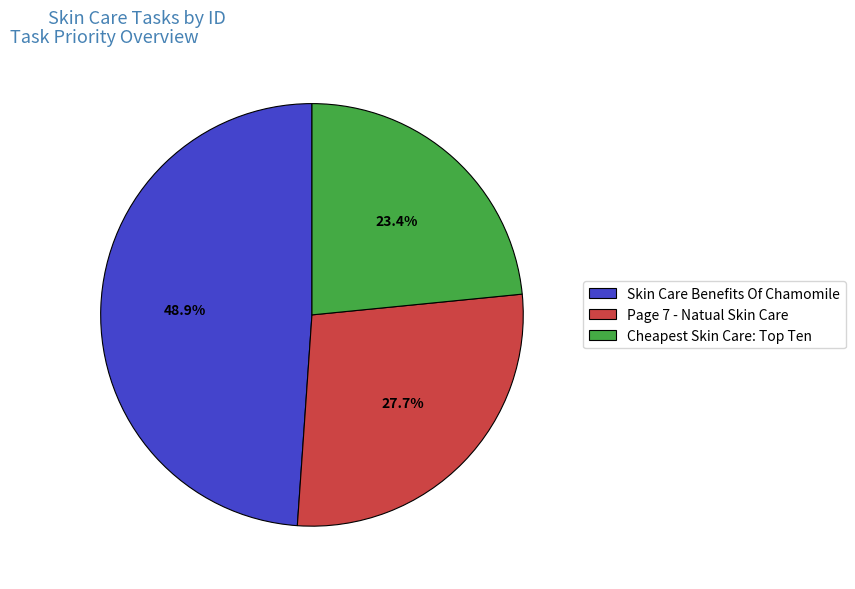

Does Skin Care Benefits Of Chamomile account for over 50% of the chart?

No